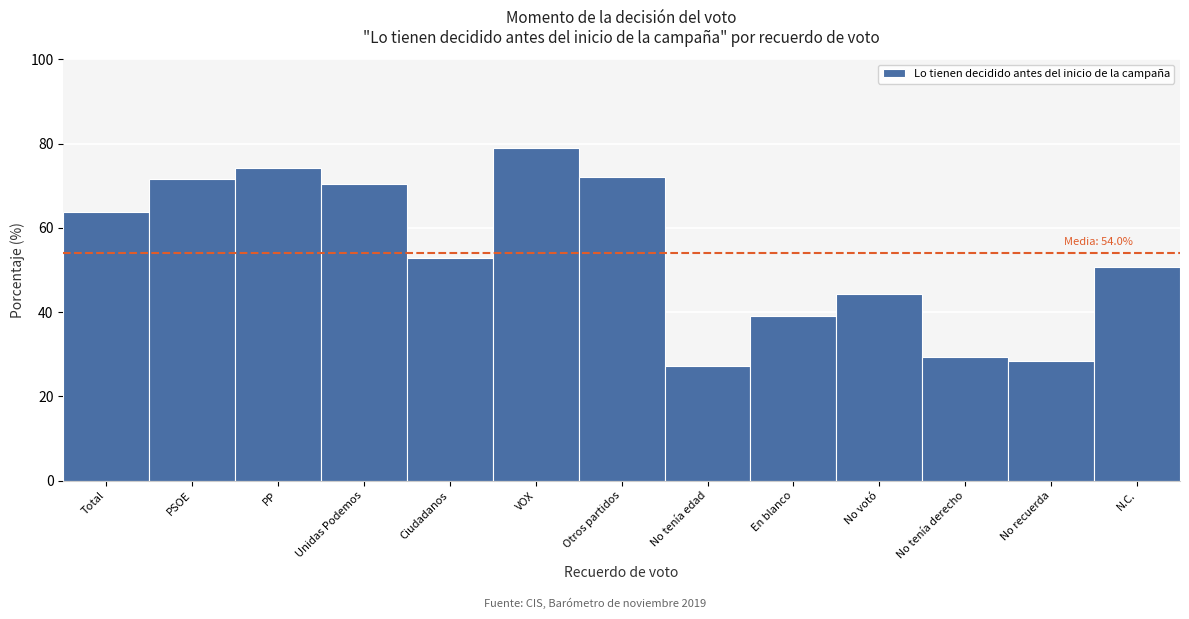

Reading left to right, what are all the values shown in this chart?

63.8	71.5	74.3	70.3	52.8	78.9	72.0	27.3	39.0	44.2	29.4	28.4	50.7